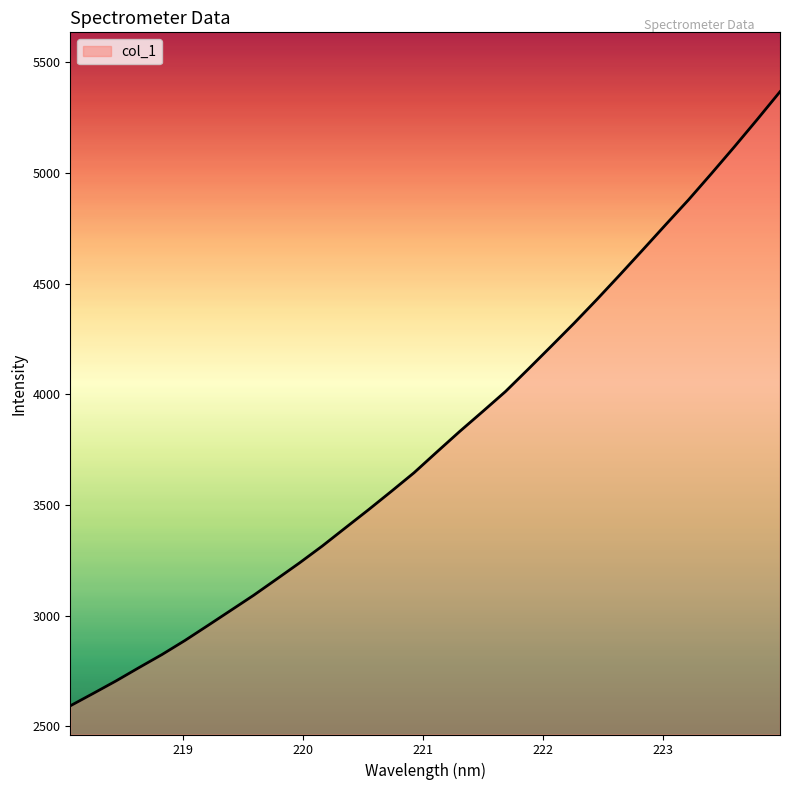

What is the greatest value displayed?

5367.3